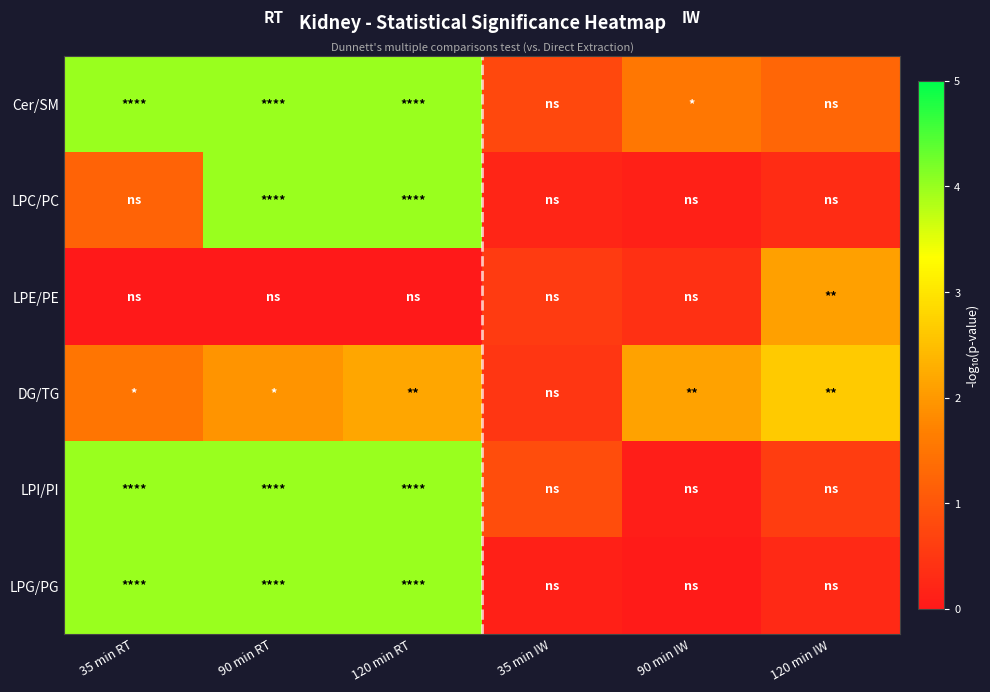

Count the number of data series in this chart.

6